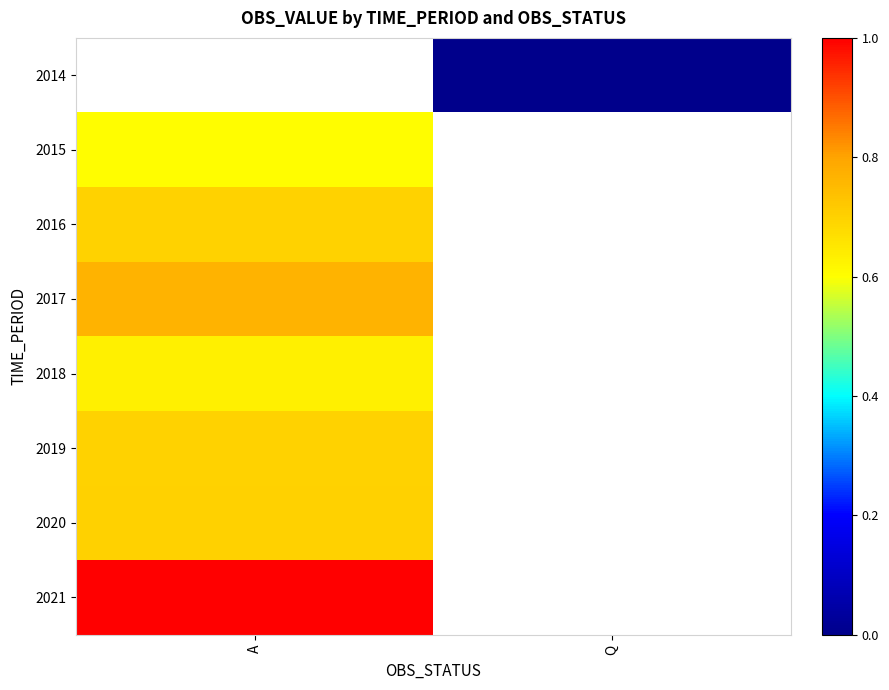

How many data points does each series have?

2